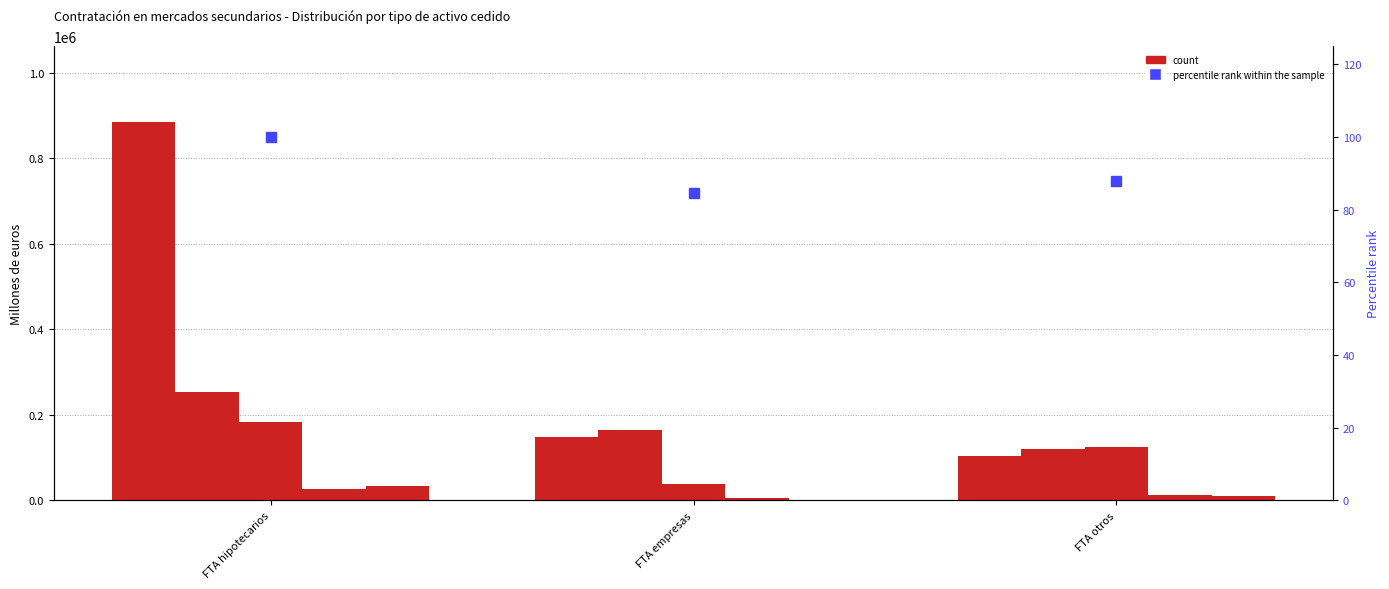

What is the difference between the maximum and minimum values in the 2014-IV series?

21172.9